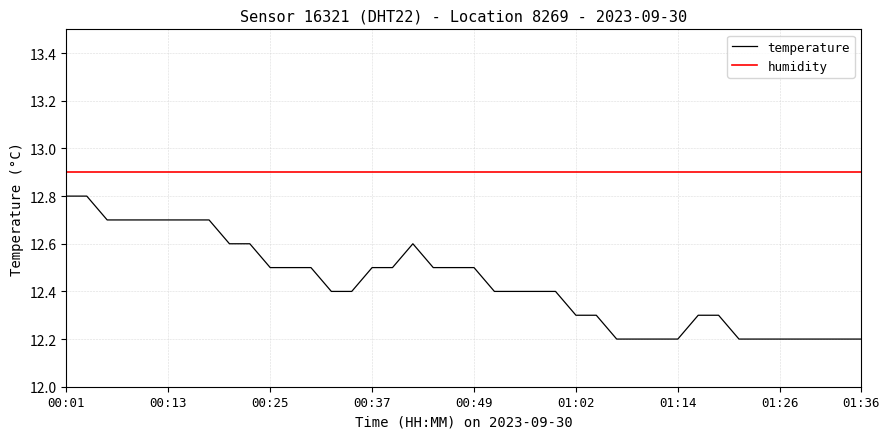

What is the difference between the second highest and minimum values in the temperature series?

0.6